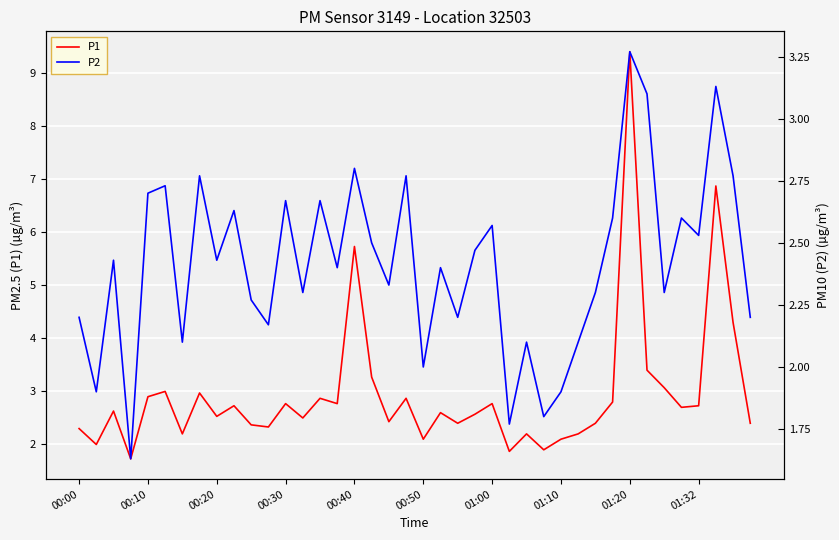

What is the highest value of the P1 series?

9.4